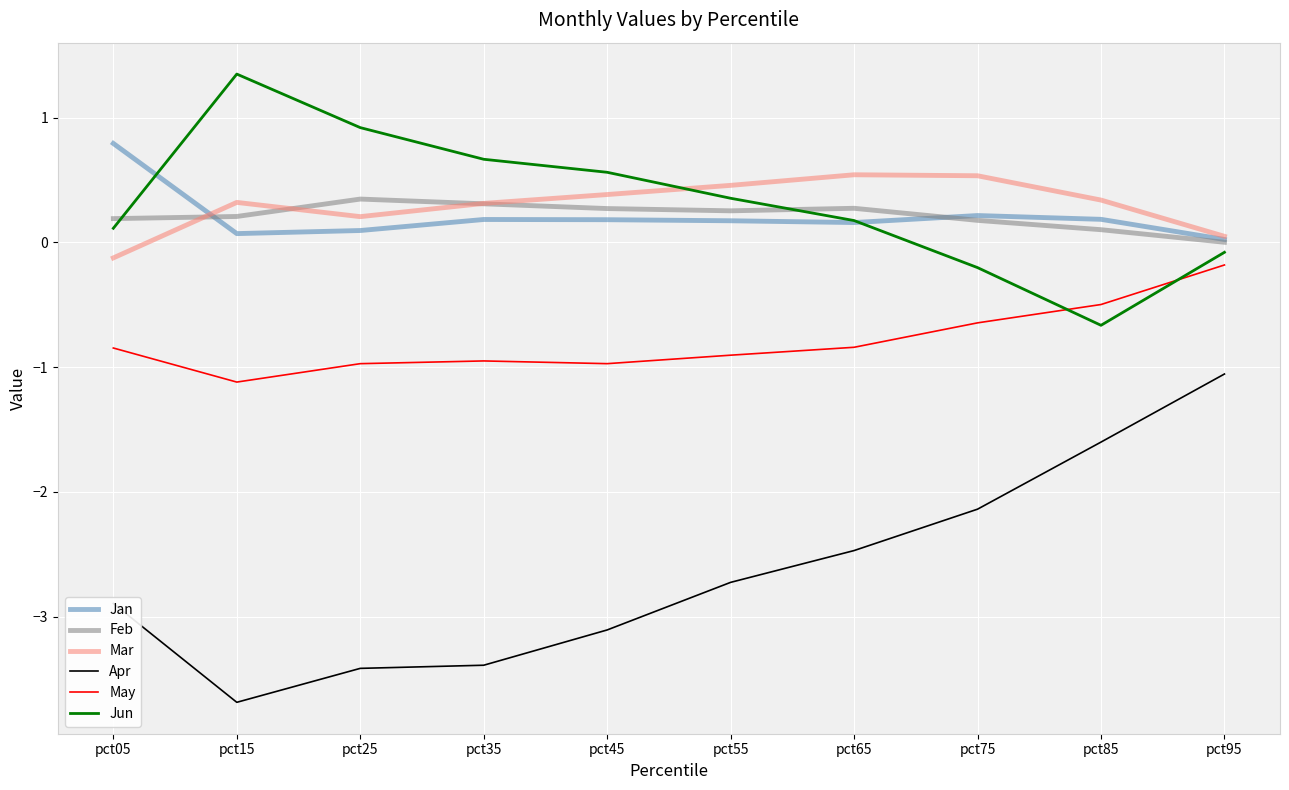

How many lines are shown in the chart?

6